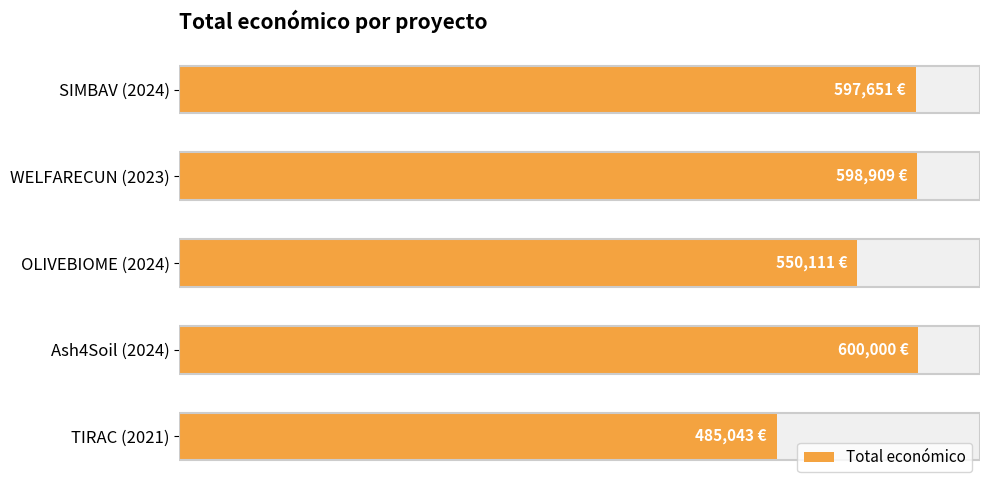

What is the average value?

566343